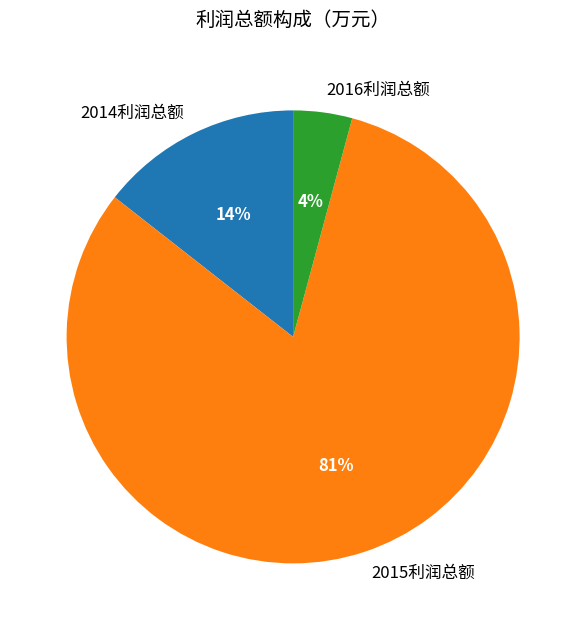

Count the number of slices in the pie.

3